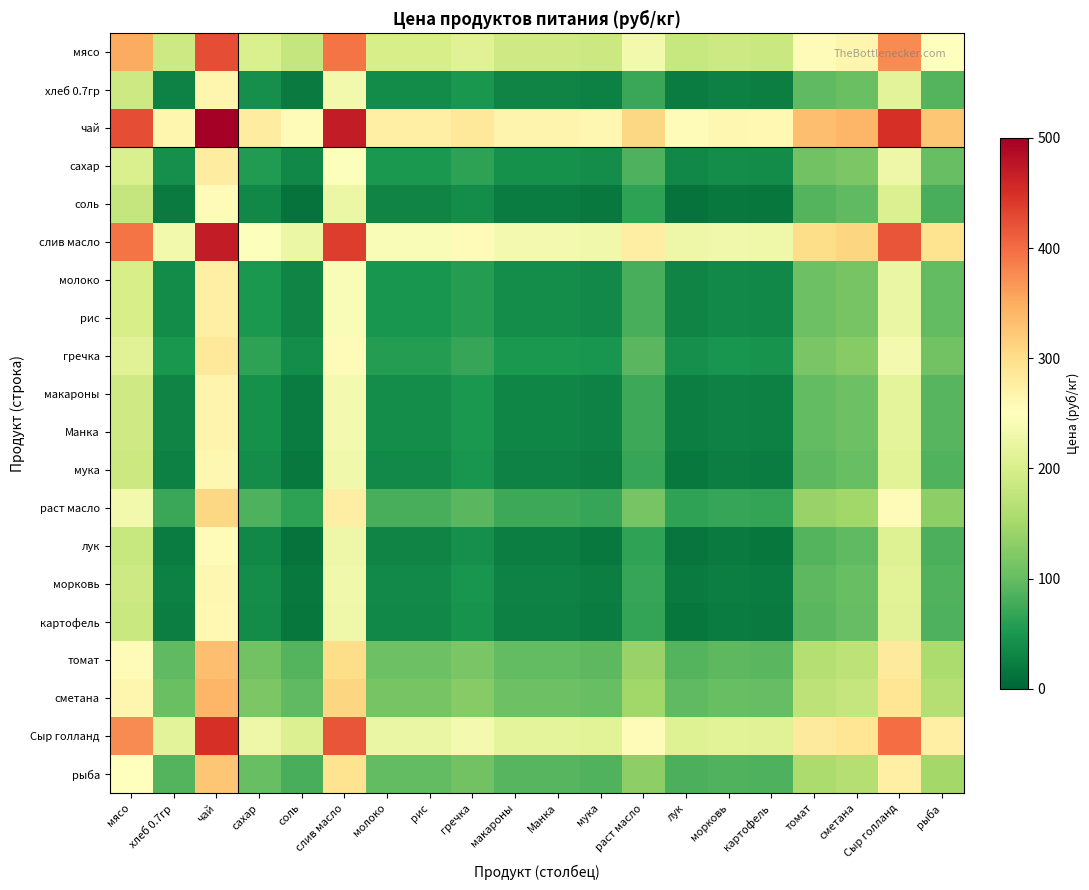

Which series has the largest total across all categories?

чай